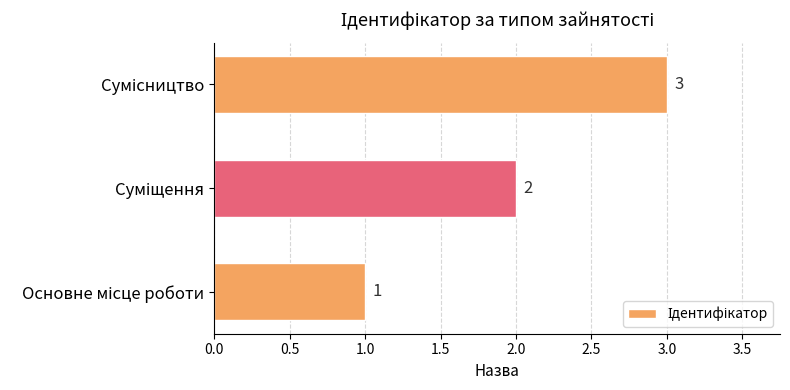

How many values are between 1 and 3?

3